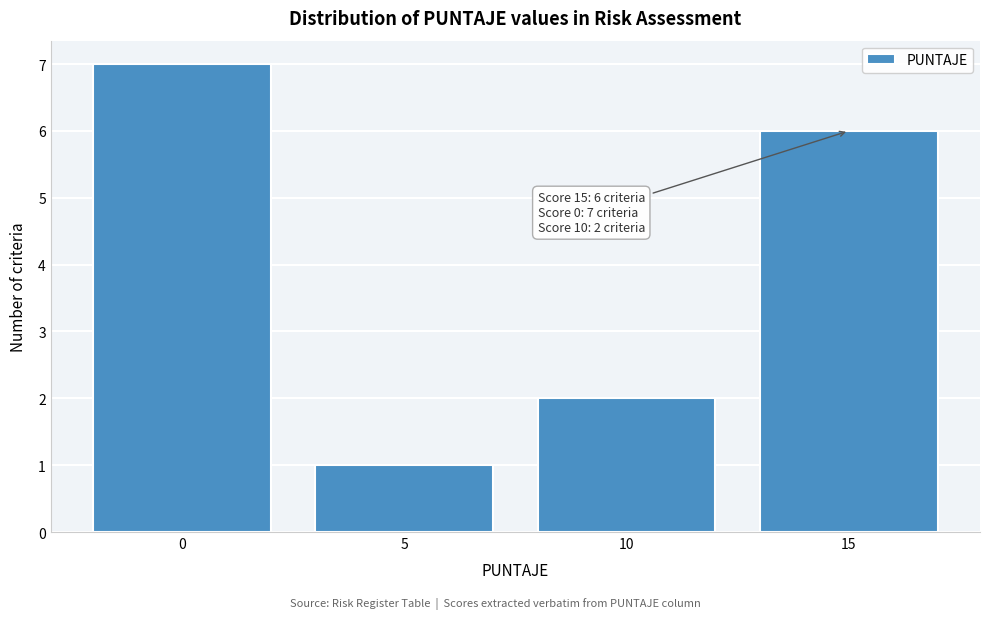

Over which range of the x-axis is the bar tallest?

-2.5 to 2.5